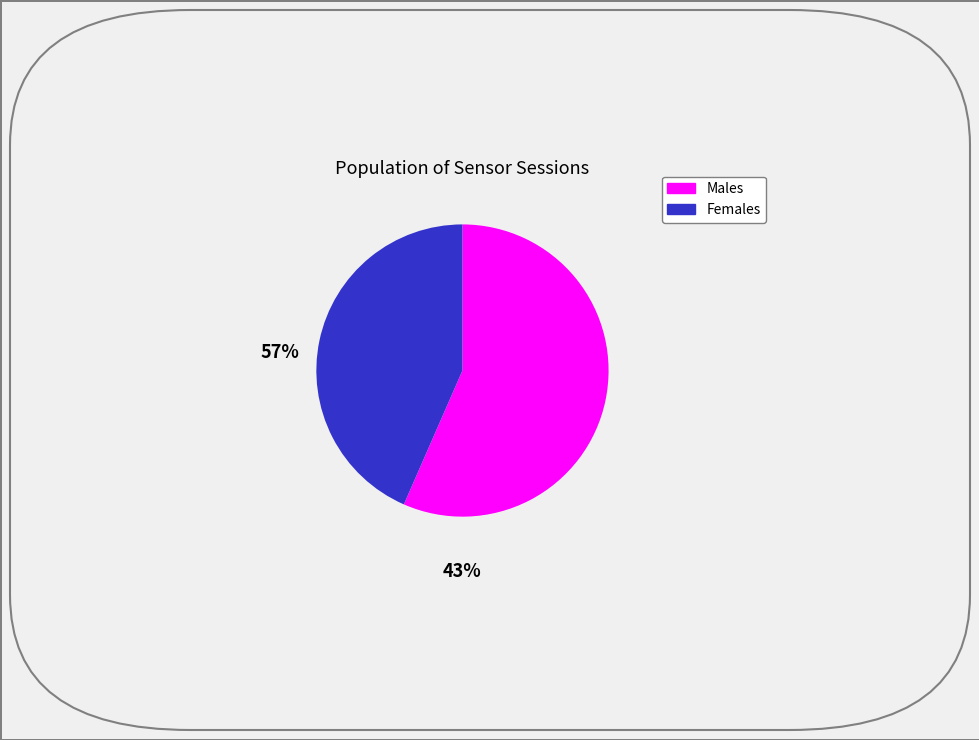

Does any single category account for the majority?

Yes